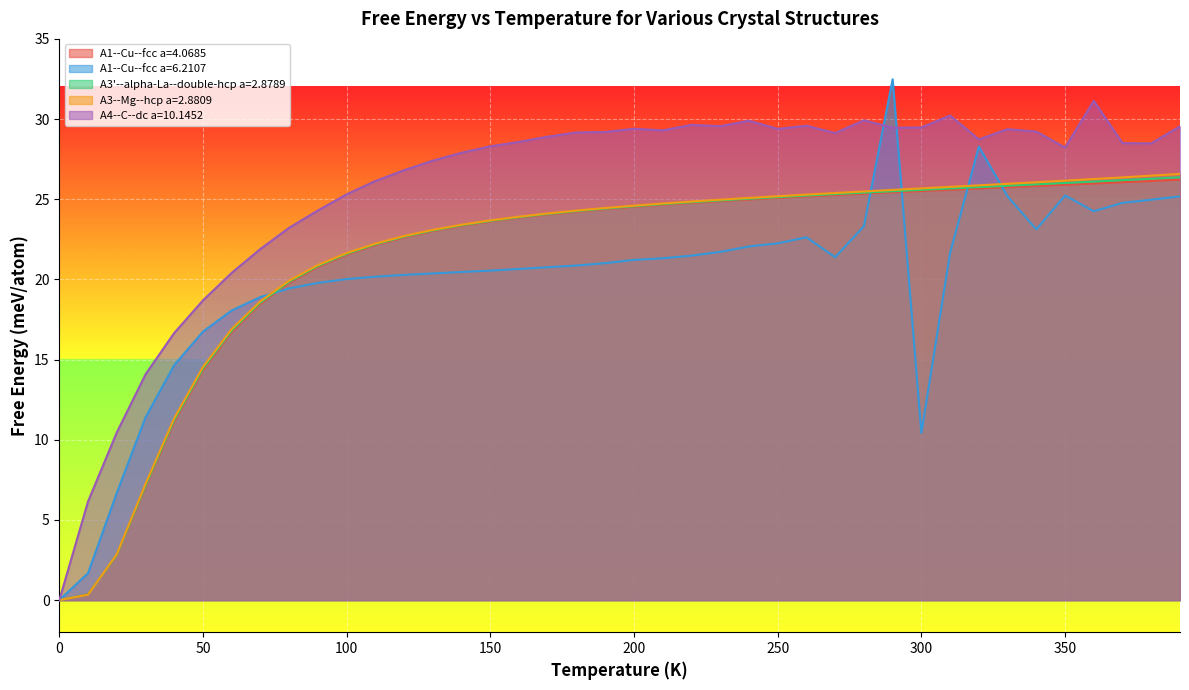

The A3--Mg--hcp a=2.8809 series shows 43.7 at 350. True or false?

False